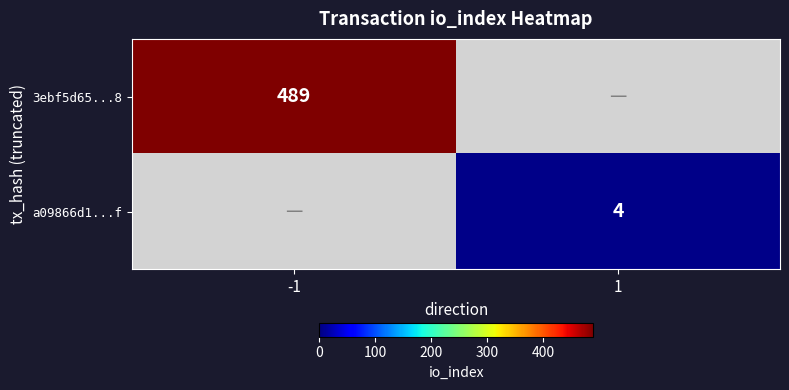

True or false: 3ebf5d65...8 has a value of 805 at -1.

False